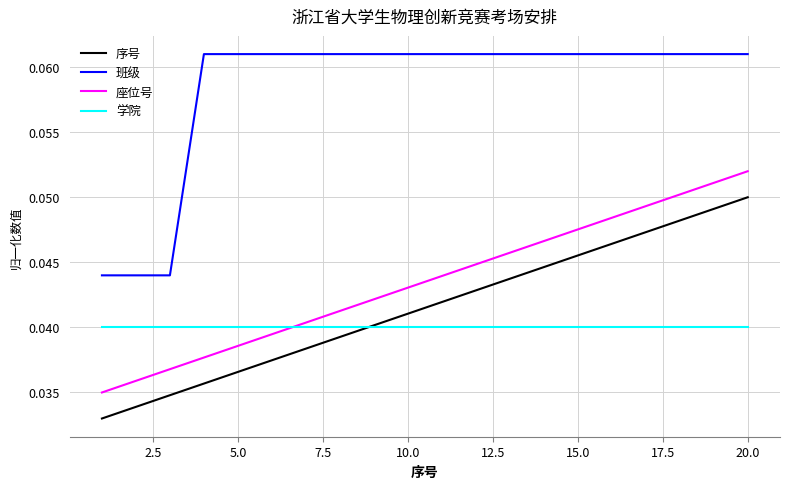

Which series has the largest total across all categories?

班级